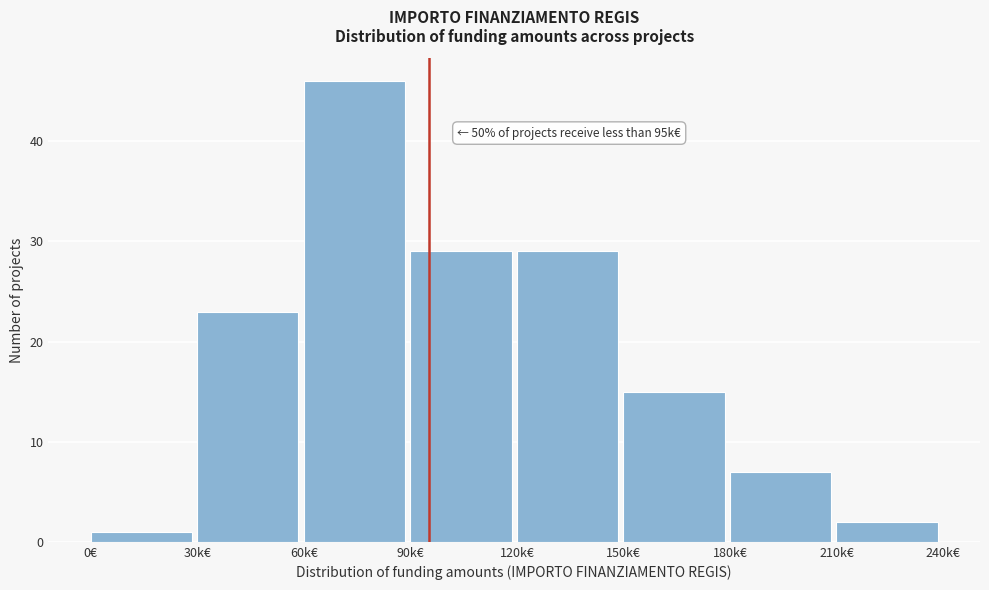

Reading left to right, extract all data points from this chart.

1	23	46	29	29	15	7	2